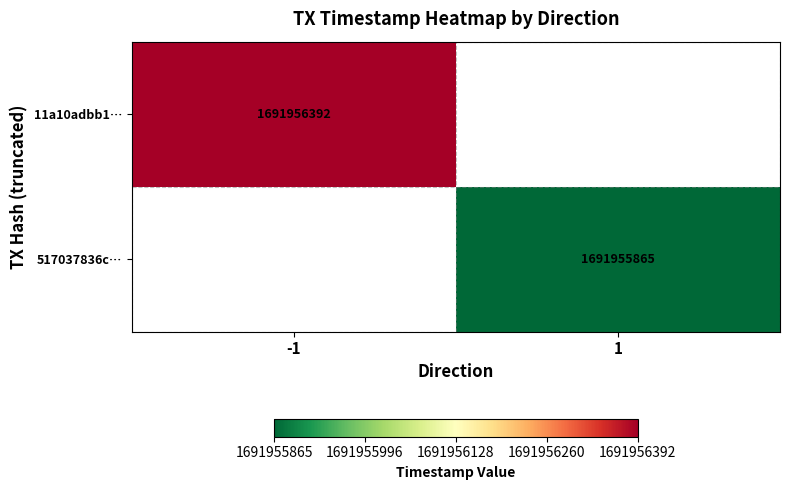

What is the maximum value for 11a10adbb18f777fc7465bea7f33741f5b1ae2c?

1691956392